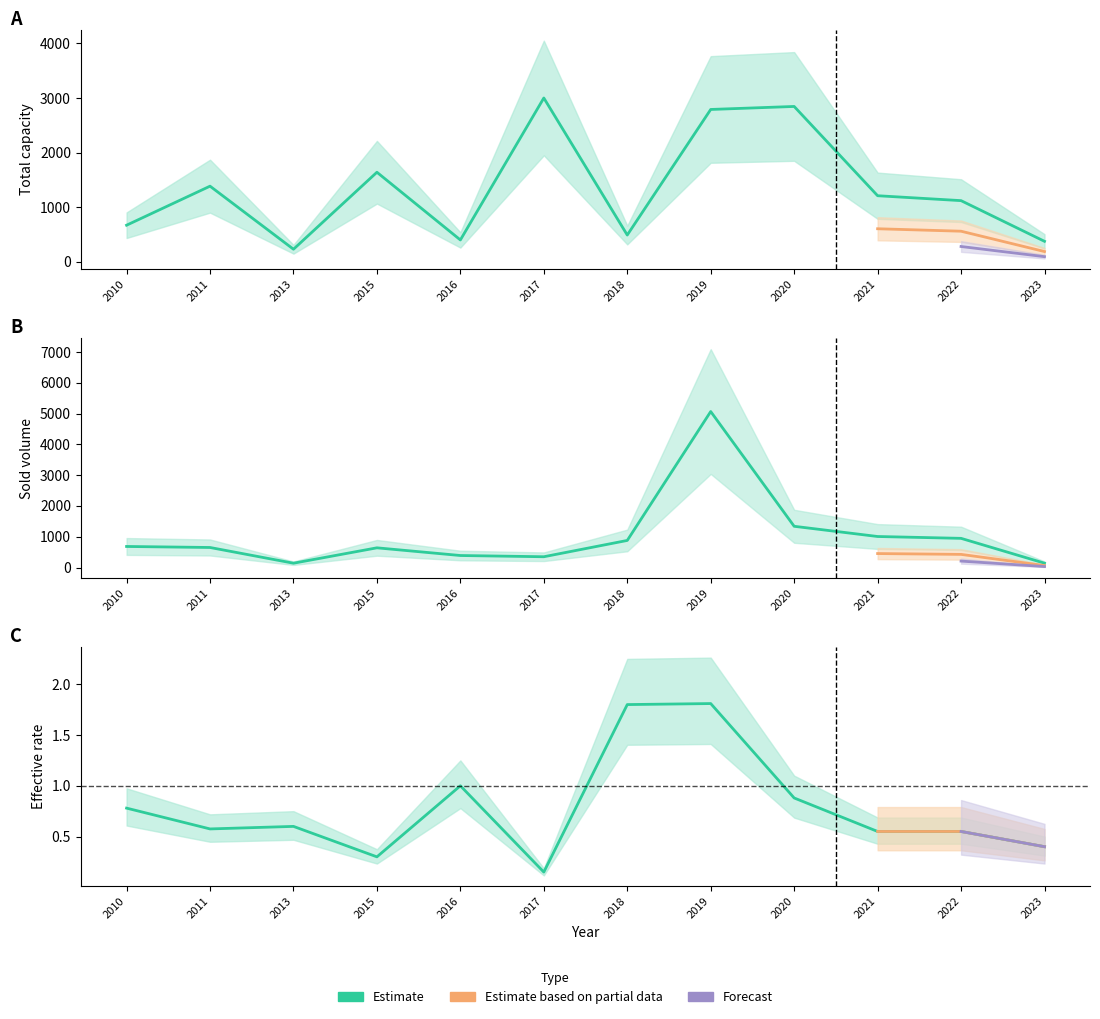

True or false: sold_volume and rate_mean intersect in this chart.

False